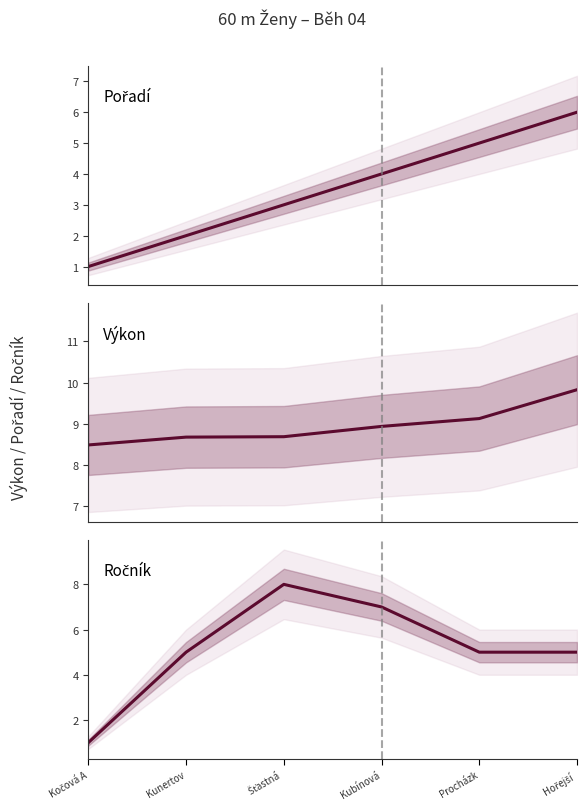

What is the average value of the Ročník series?

5.2